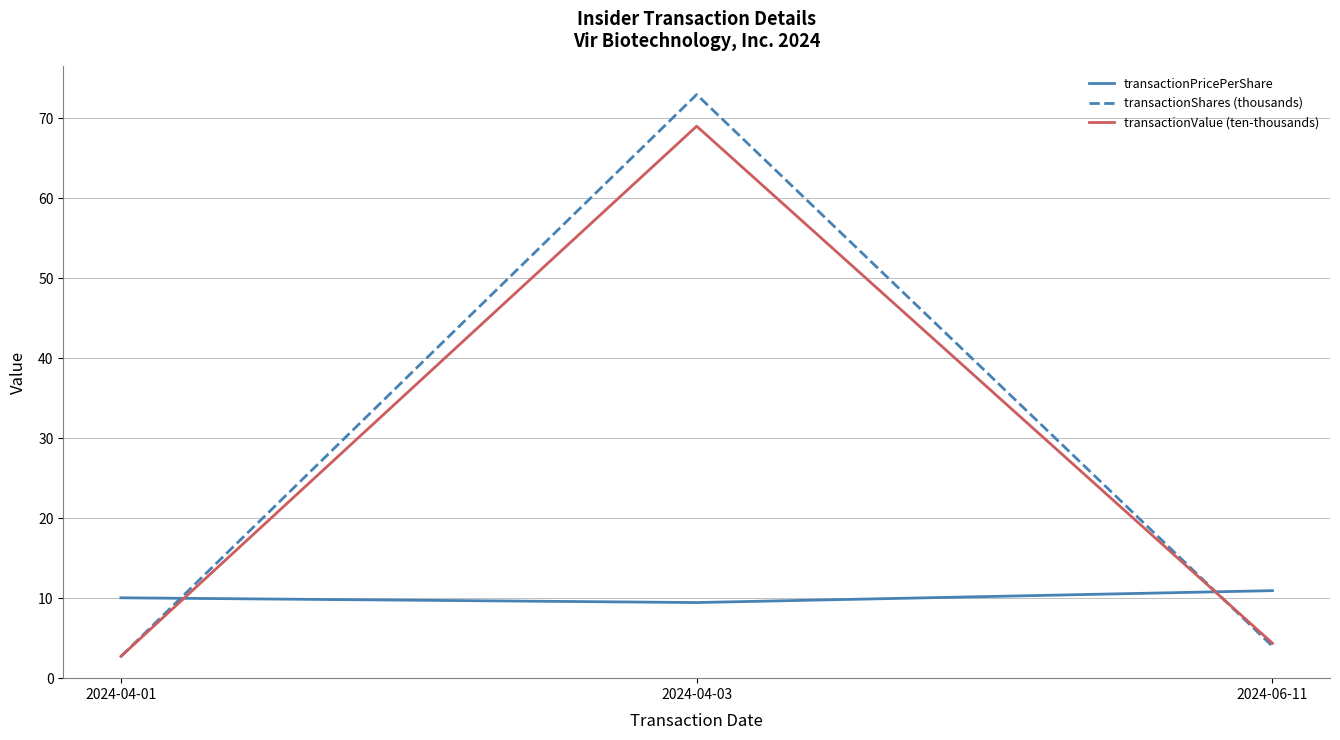

Does the chart display data point markers on the line(s)?

No